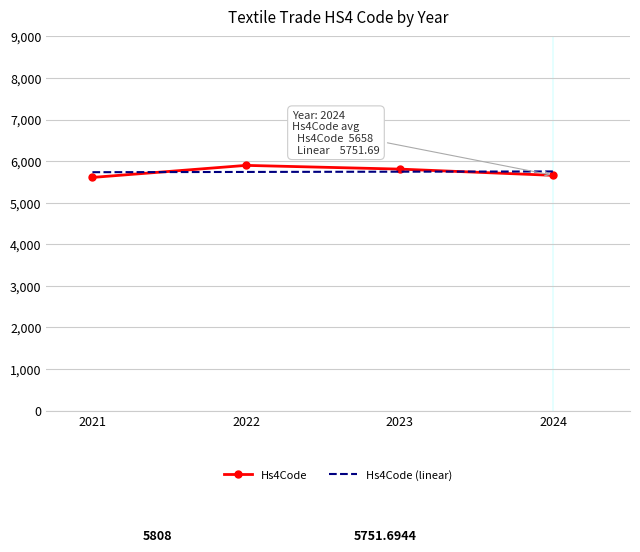

What is the sum of all Hs4Code values?

22970.4